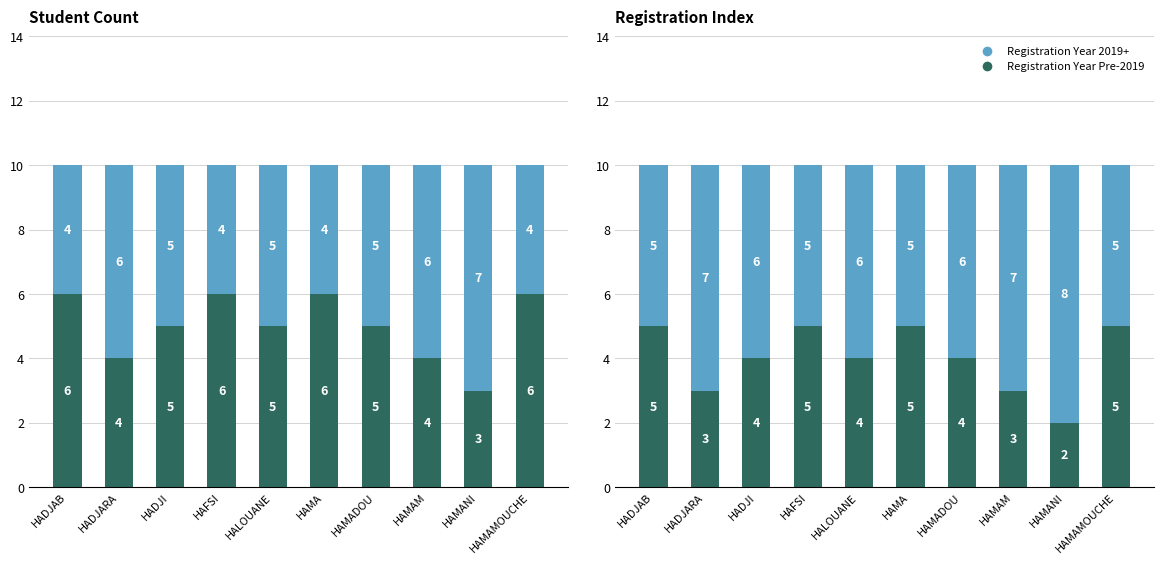

At how many categories does at least one series exceed 7?

1